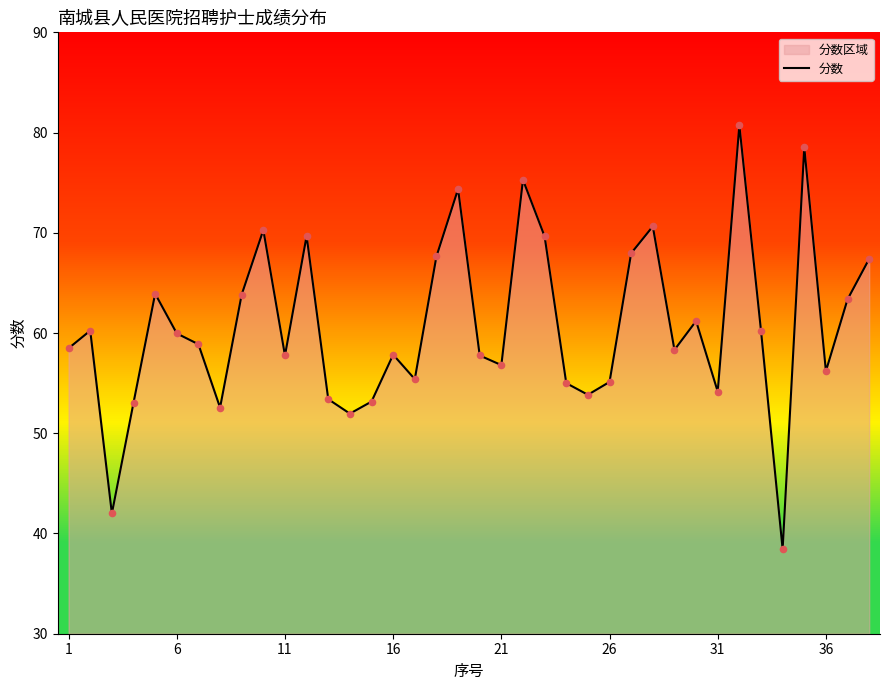

Is it true that 分数 equals 55.1 at 26?

True